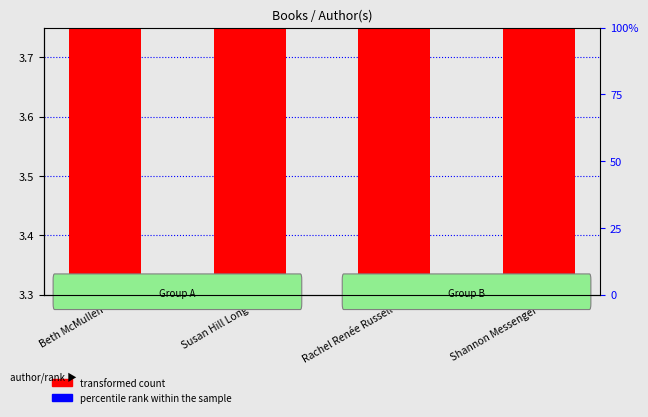

What position from the right is Rachel Renée Russell?

2